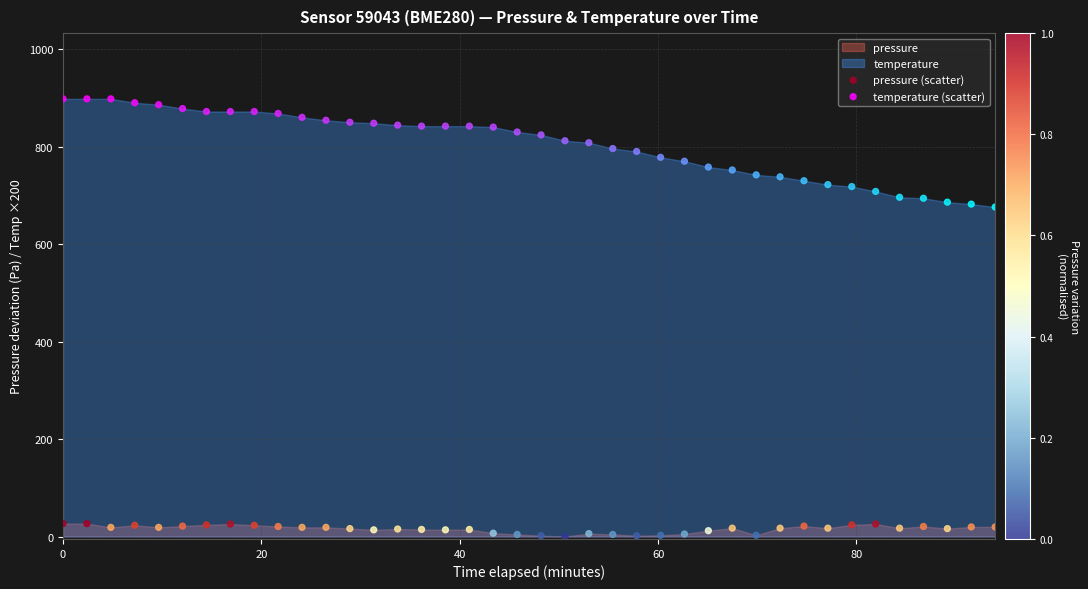

Which series has the largest Y range (max minus min)?

temperature (scatter)